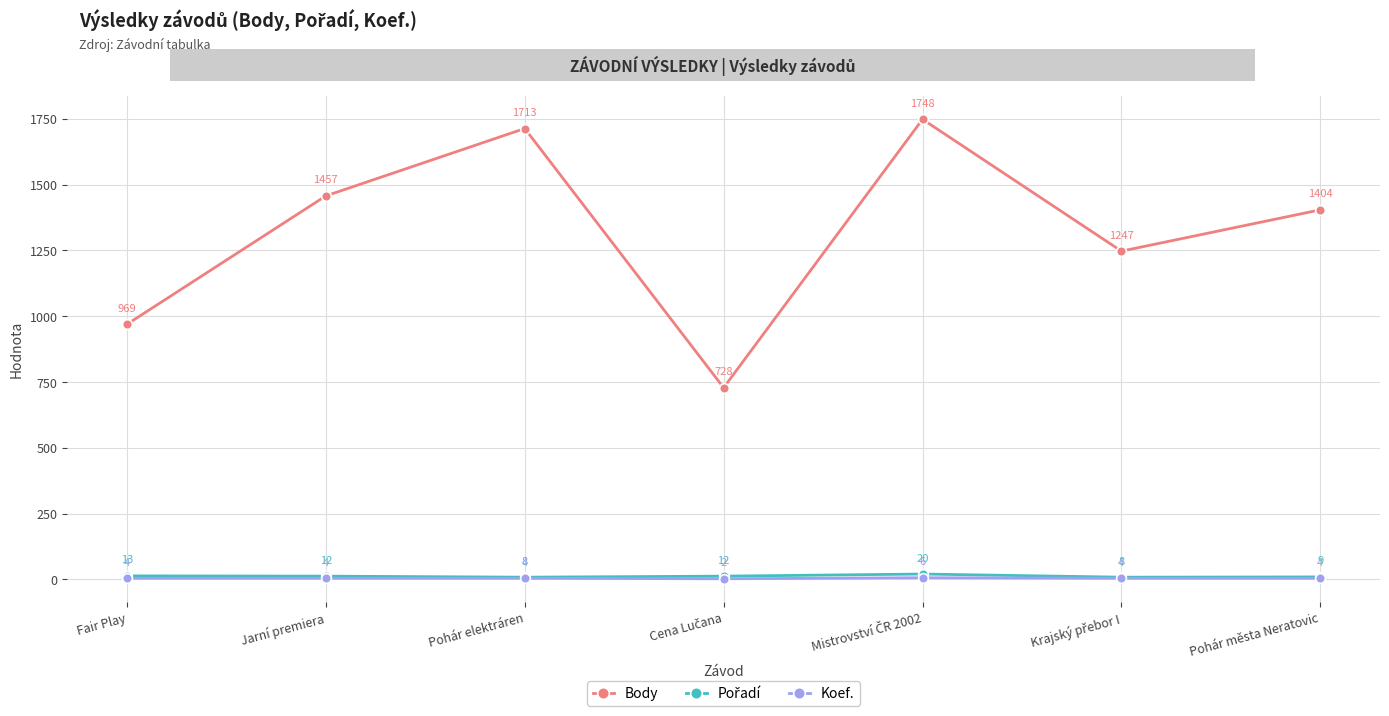

Between Jarní premiera and Pohár města Neratovic, which series saw the biggest shift?

Body